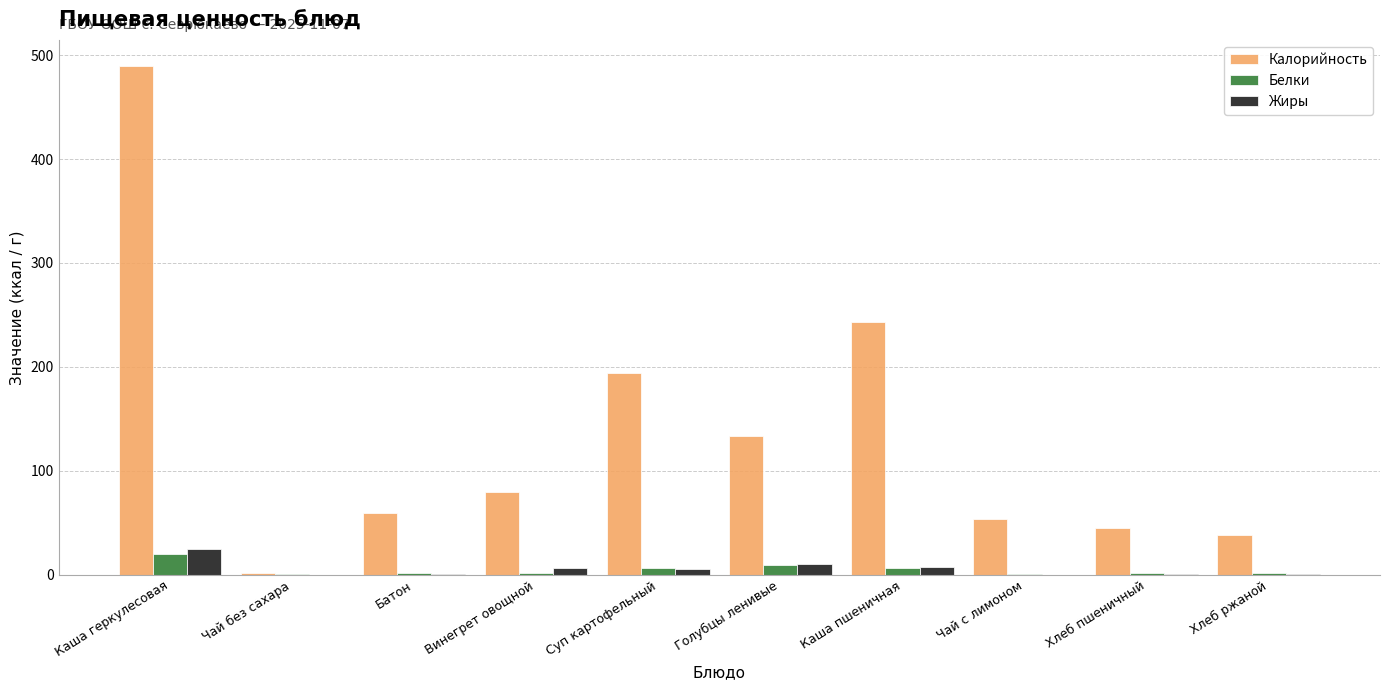

Which series has the largest total across all categories?

Калорийность